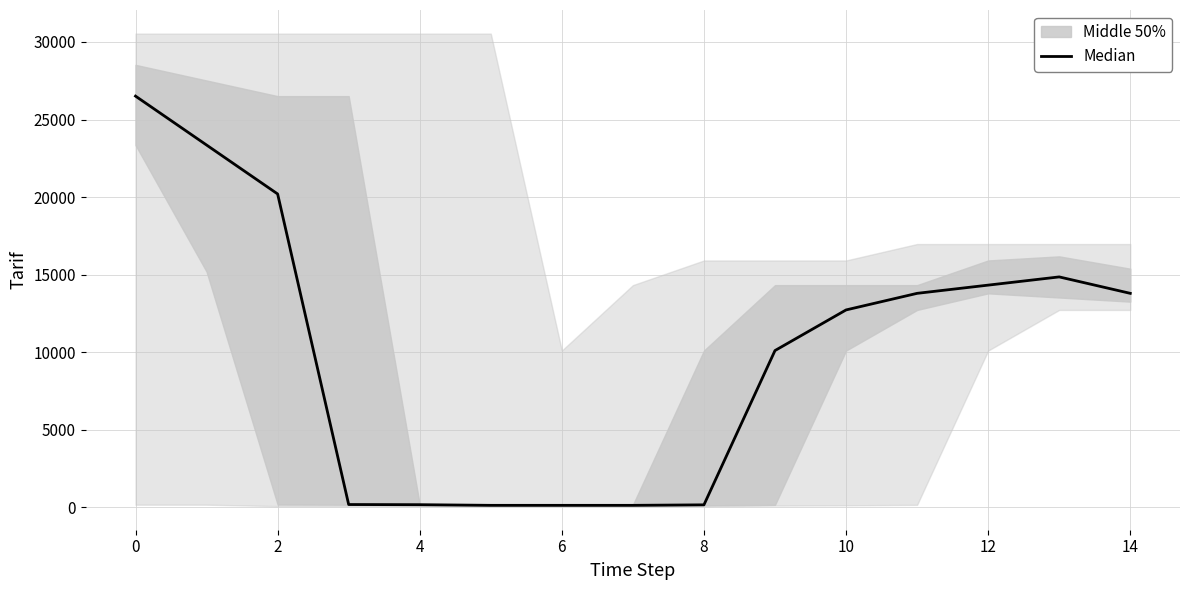

What is the label of the 1st point from the right?

14